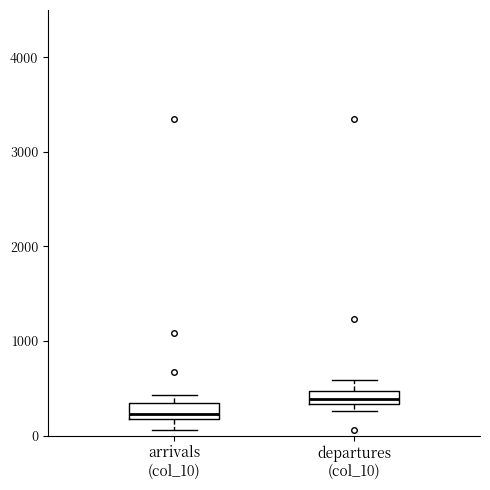

Which box's median line is the highest?

departures (col_10)